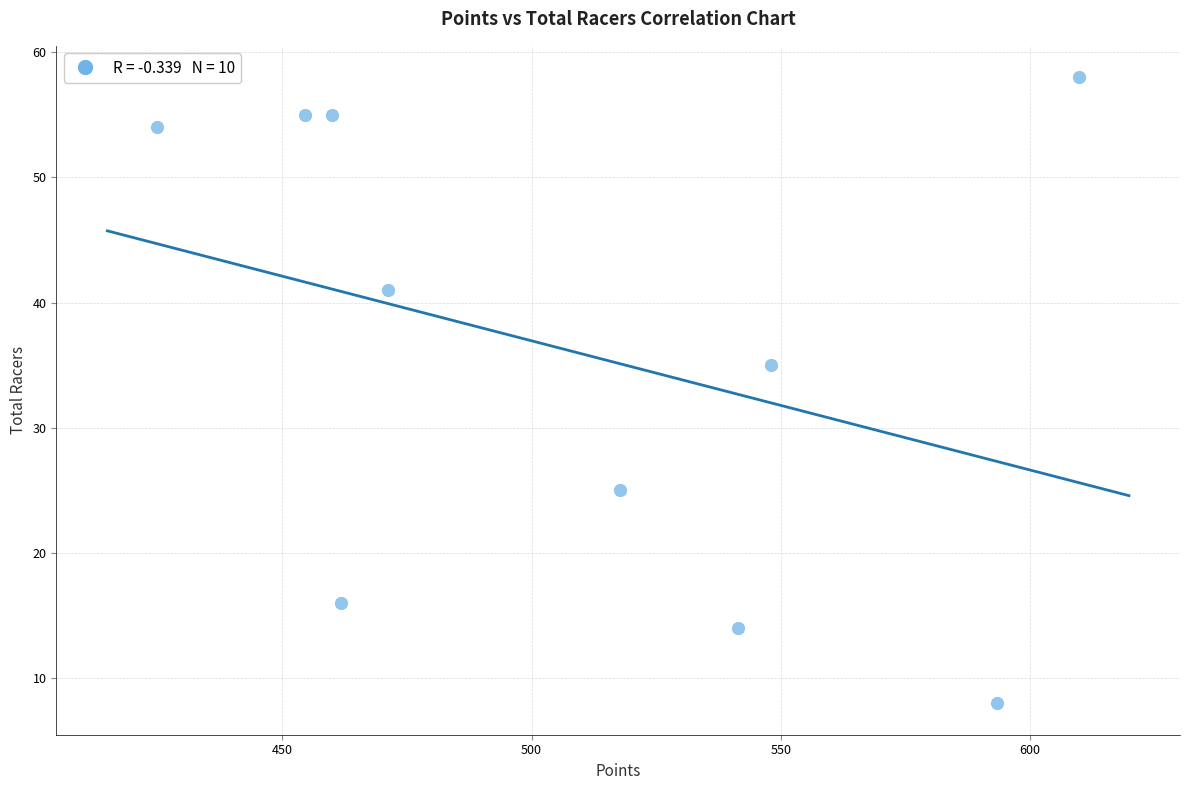

What Y value in the scatter plot is closest to 33?

35